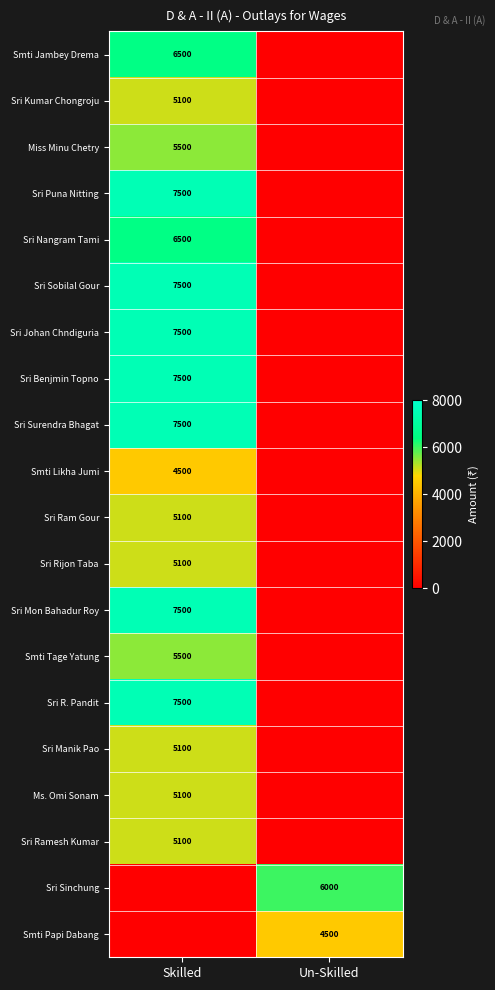

What is the greatest value displayed?

7500